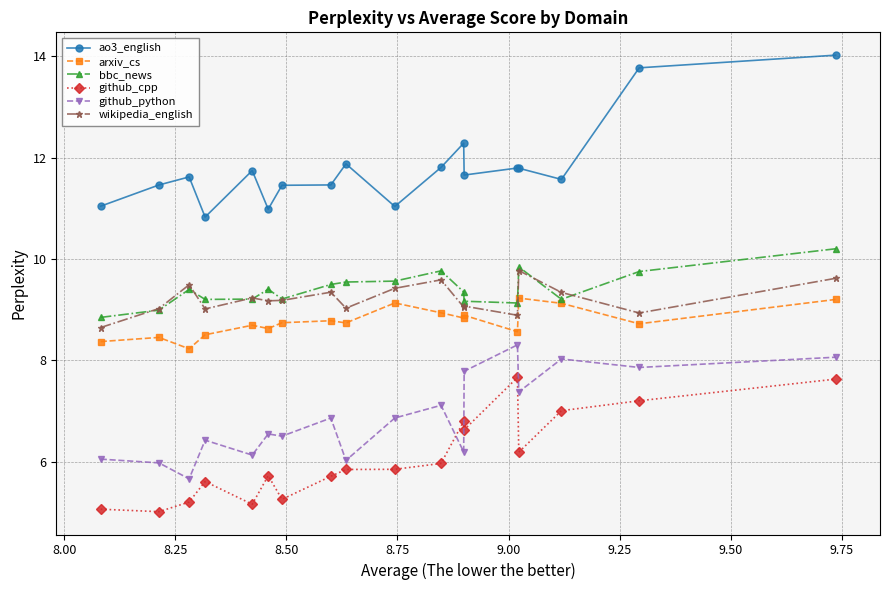

Which series has the largest total across all categories?

ao3_english